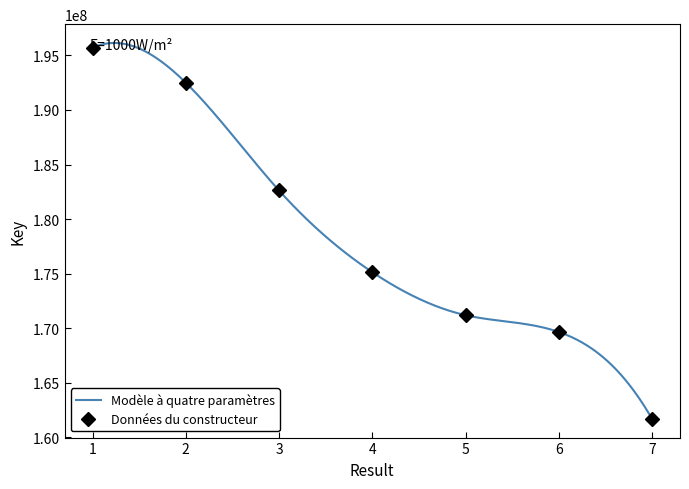

Is this an area chart (filled region under the line)?

No